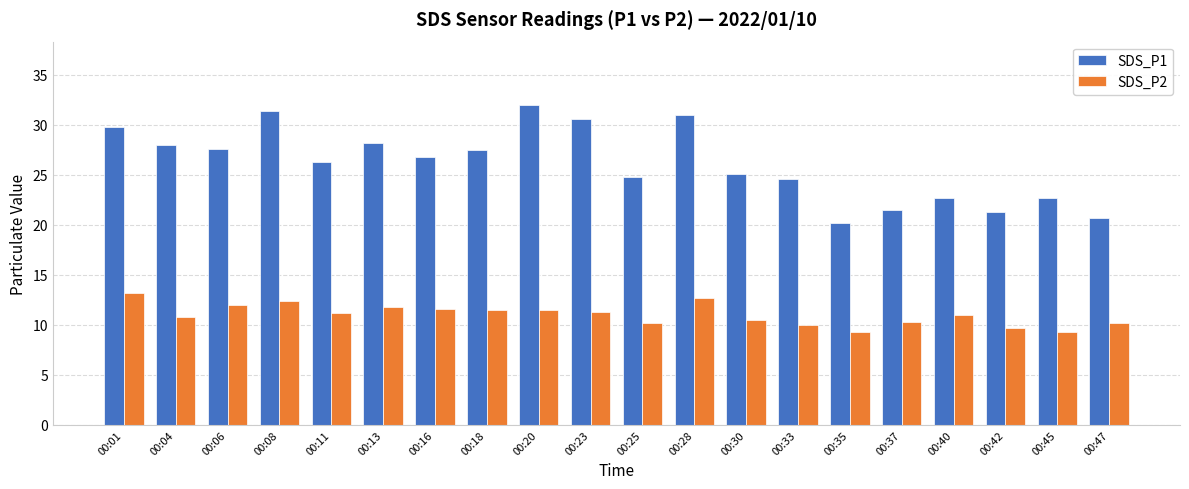

What is the sum of the SDS_P2 values at 00:40 and 00:04?

21.7